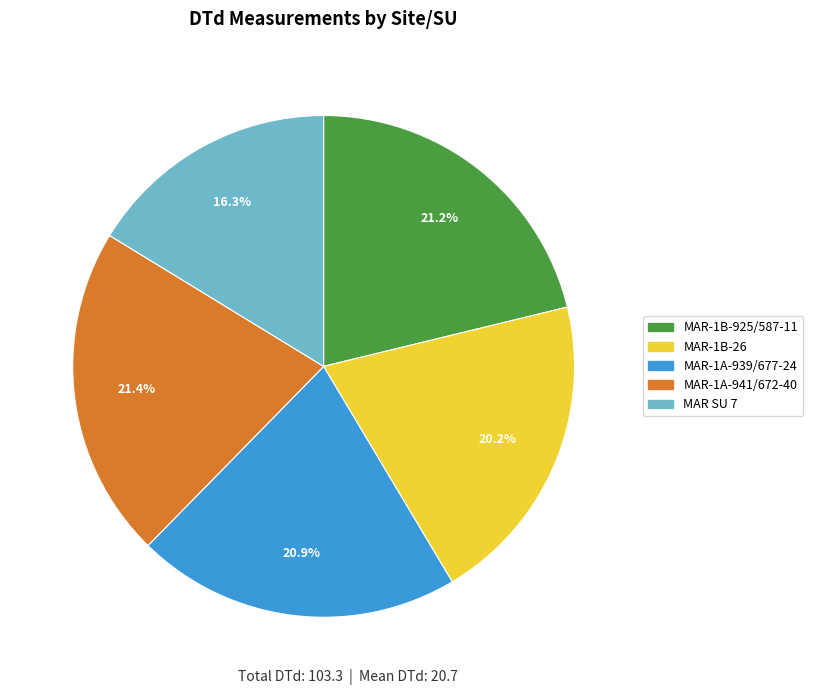

Do MAR-1B-925/587-11 and MAR SU 7 together represent more than half of the pie?

No